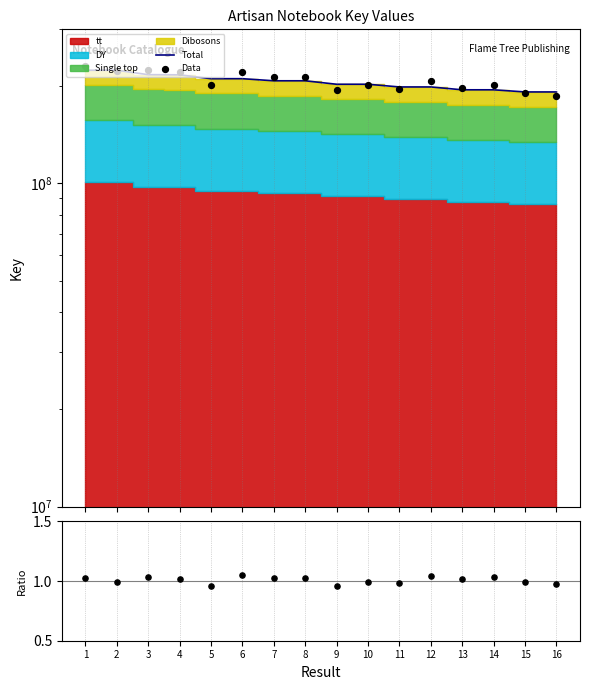

What is the total value across all series at 1?

454359707.1